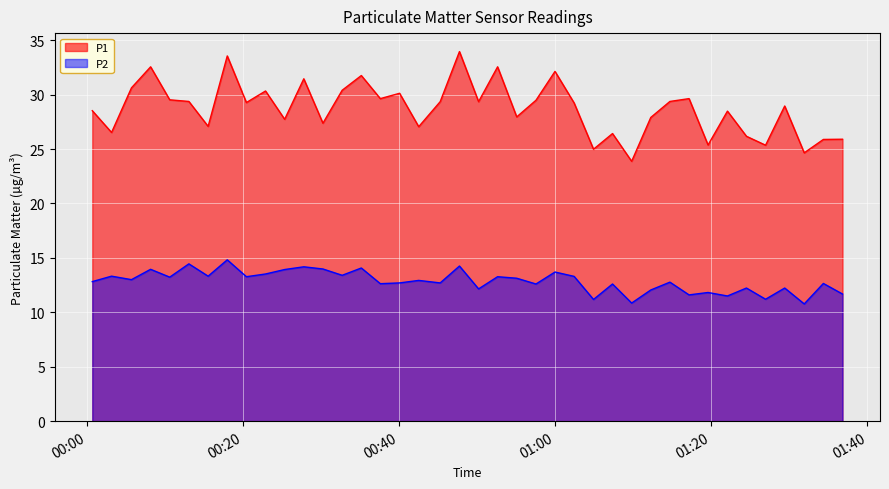

The P2 series shows 6.3 at 2022-12-18T00:00:44. True or false?

False